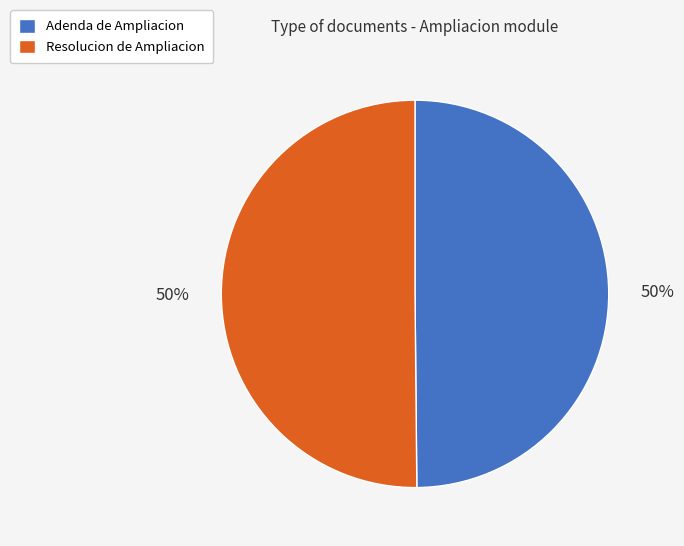

What is the ratio of the value at Adenda de Ampliacion to the value at Resolucion de Ampliacion?

1.0